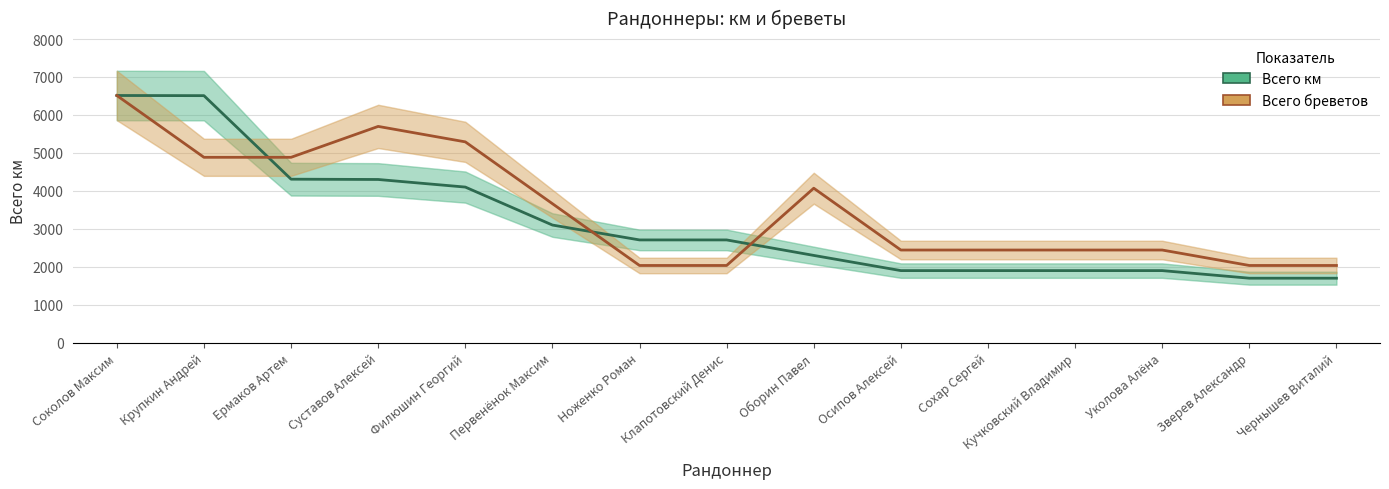

Which category has the lowest value across all series?

Зверев Александр